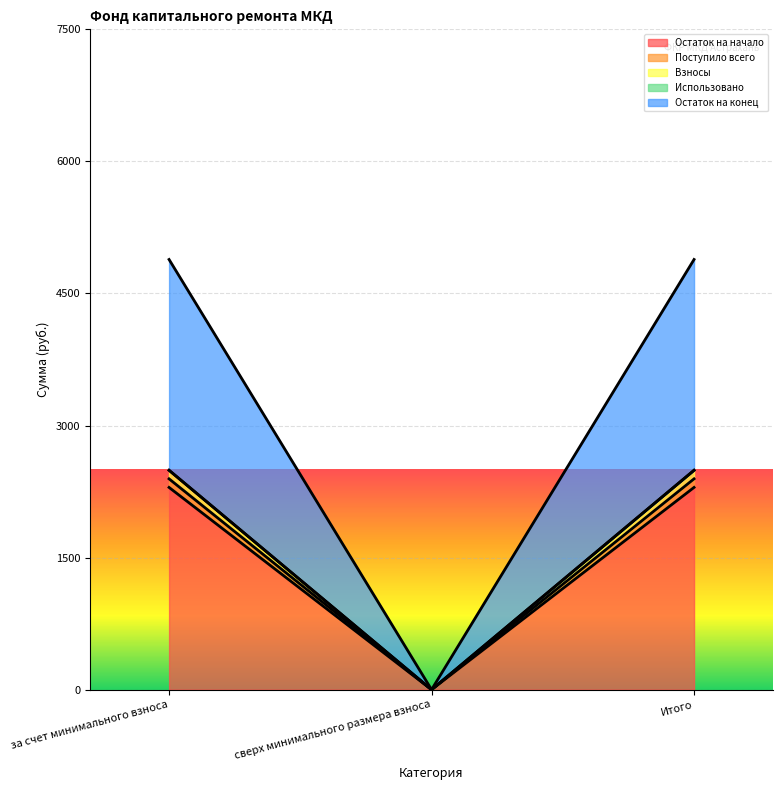

At how many categories does at least one series exceed 3338?

2